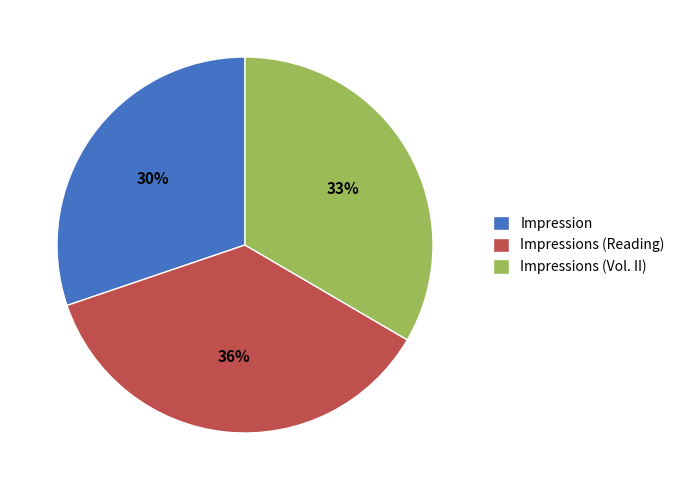

Count the number of slices in the pie.

3